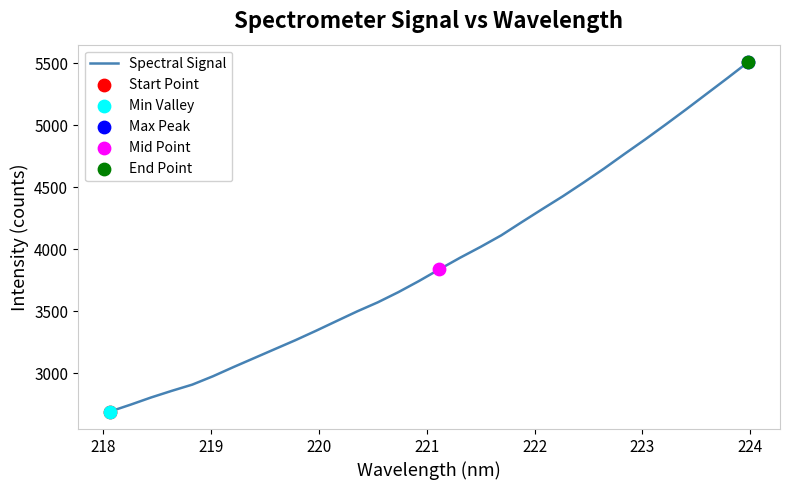

What is the maximum value shown in the chart?

5508.8